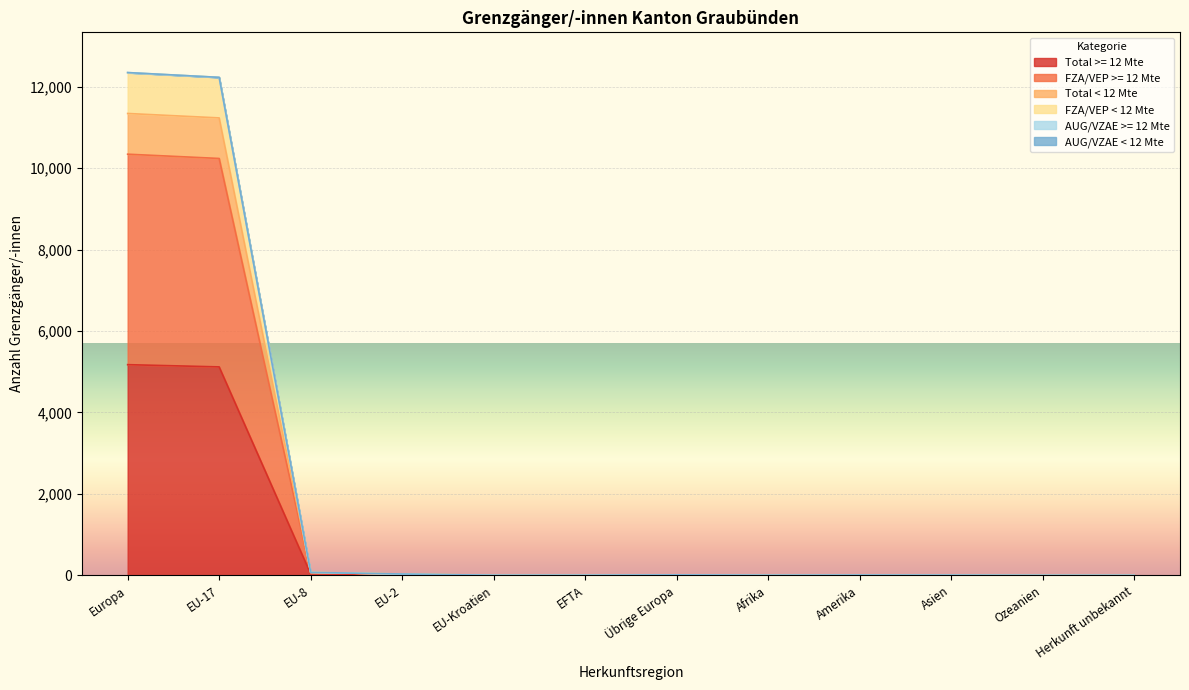

List the labels in order of Total >= 12 Mte value, largest first.

Europa, EU-17, EU-8, EU-2, Übrige Europa, Amerika, Afrika, Asien, EU-Kroatien, EFTA, Ozeanien, Herkunft unbekannt